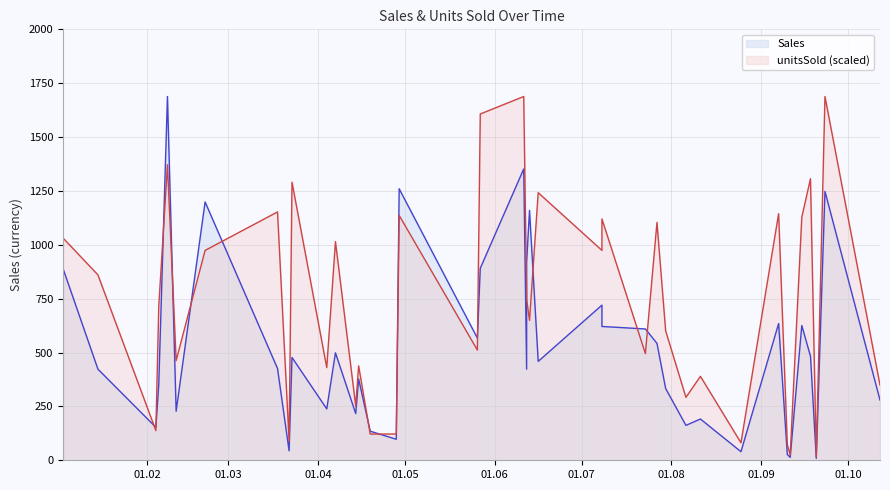

List the labels in order of Sales value, largest first.

2011-02-08, 2011-06-11, 2011-04-29, 2011-09-23, 2011-02-21, 2011-06-13, 2011-06-12, 2011-05-27, 2011-01-03, 2011-07-08, 2011-09-07, 2011-09-15, 2011-07-08, 2011-07-23, 2011-05-26, 2011-07-27, 2011-04-07, 2011-09-18, 2011-03-23, 2011-06-16, 2011-03-18, 2011-06-12, 2011-01-15, 2011-04-15, 2011-02-05, 2011-07-30, 2011-10-12, 2011-04-04, 2011-02-11, 2011-04-14, 2011-08-11, 2011-08-06, 2011-02-04, 2011-04-19, 2011-04-28, 2011-03-22, 2011-08-25, 2011-09-10, 2011-09-11, 2011-09-20